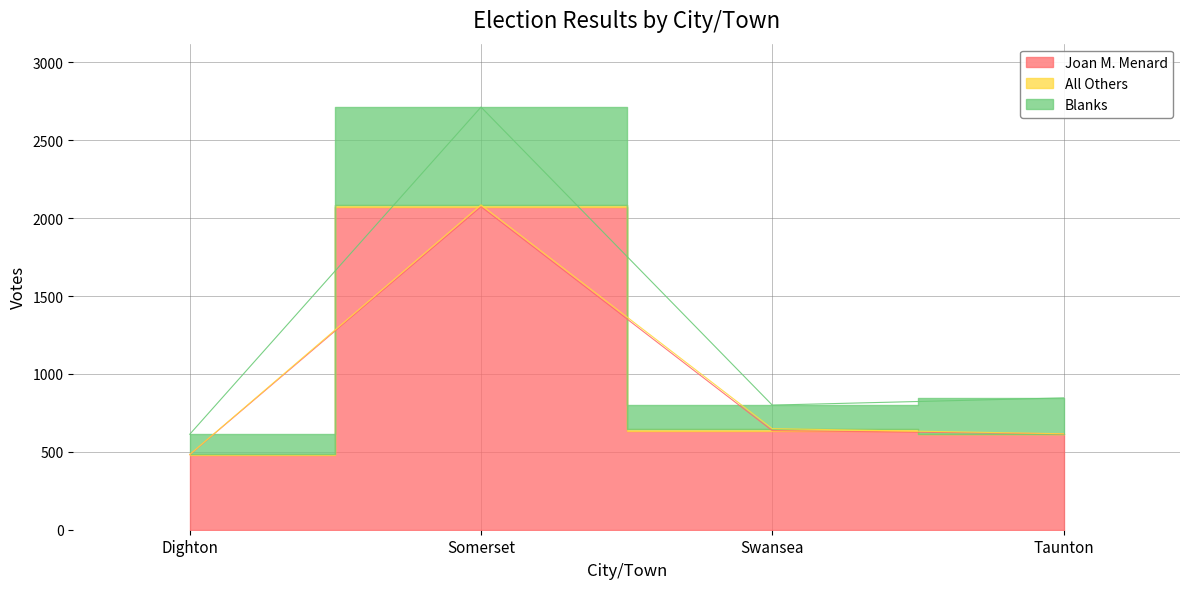

What is the minimum value shown in the chart?

482